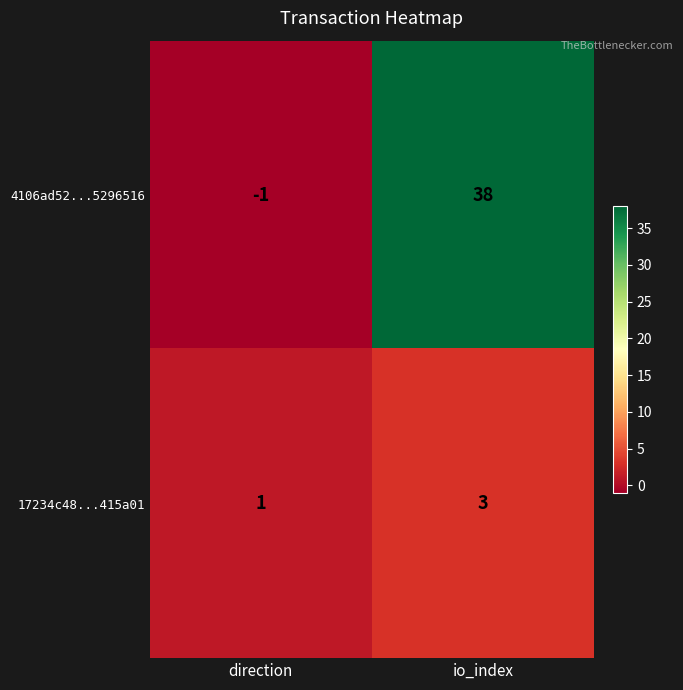

The 4106ad52...5296516 series shows -2 at direction. True or false?

False